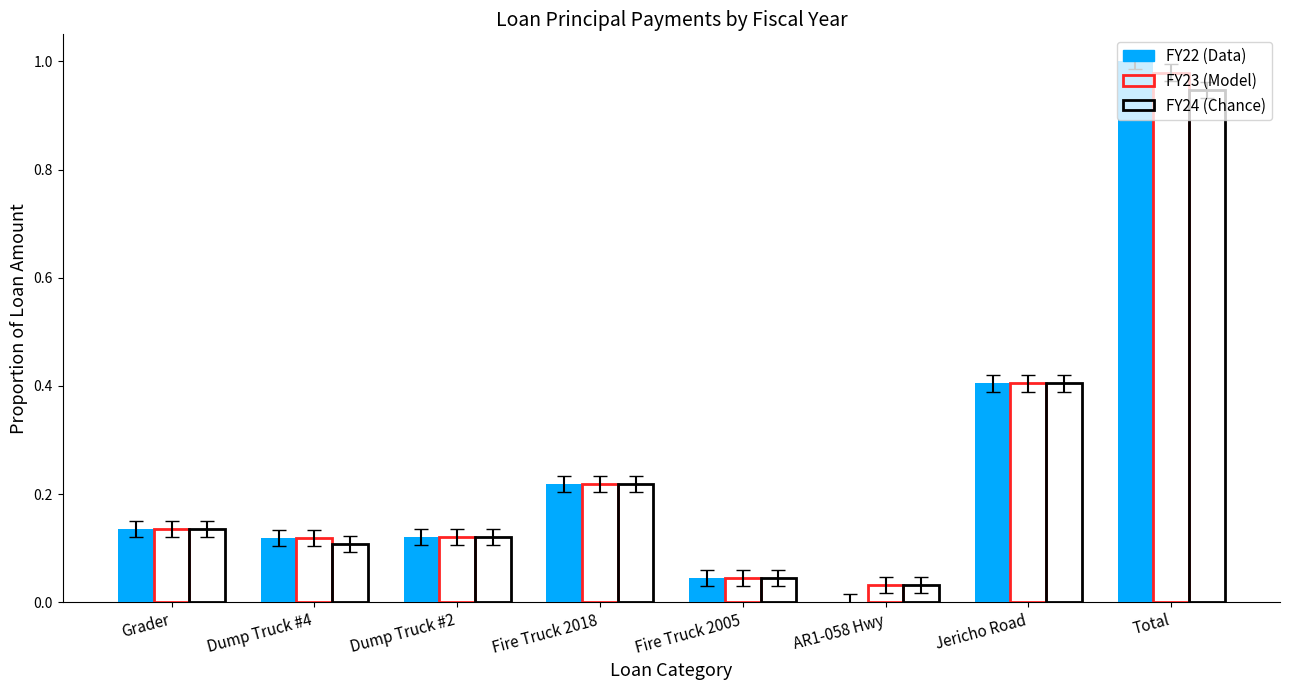

How many distinct data groups are displayed?

3